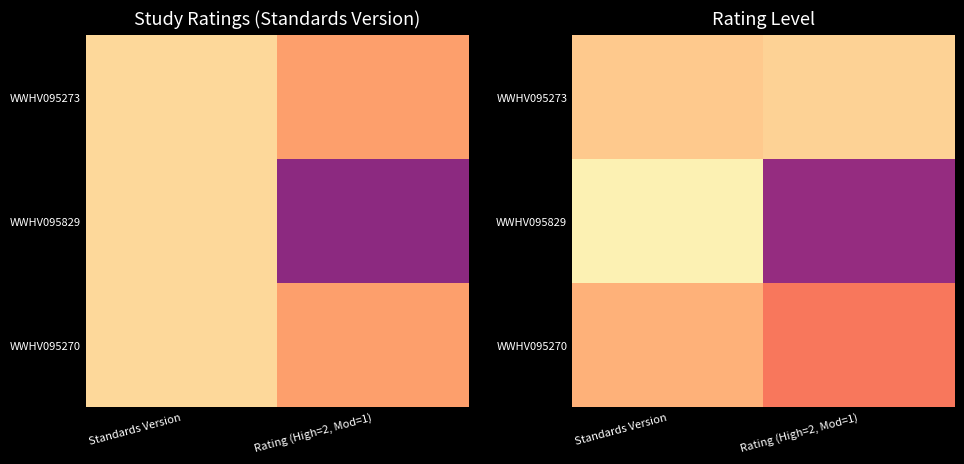

Is it true that WWHV095829 equals 0.7 at Rating (High=2, Mod=1)?

False